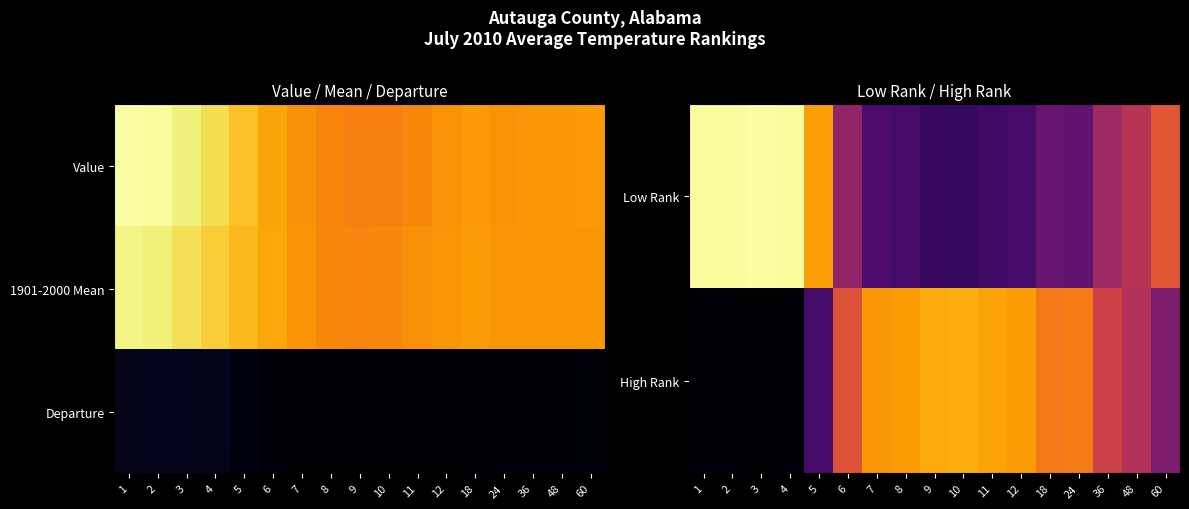

Reading right to left, list all the values displayed in this chart.

Low Rank: 60=80.0	48=64.0	36=56.0	24=36.0	18=38.0	12=29.0	11=27.0	10=24.0	9=25.0	8=29.0	7=31.0	6=52.0	5=101.0	4=127.0	3=128.0	2=127.0	1=127.0
High Rank: 60=45.0	48=62.0	36=71.0	24=92.0	18=91.0	12=100.0	11=102.0	10=105.0	9=104.0	8=100.0	7=99.0	6=78.0	5=29.0	4=3.0	3=2.0	2=3.0	1=3.0
Departure: 60=0.4	48=0.2	36=0.1	24=-0.3	18=-0.4	12=-0.8	11=-0.9	10=-1.0	9=-1.0	8=-0.9	7=-0.8	6=-0.2	5=1.3	4=2.7	3=3.2	2=3.2	1=2.7